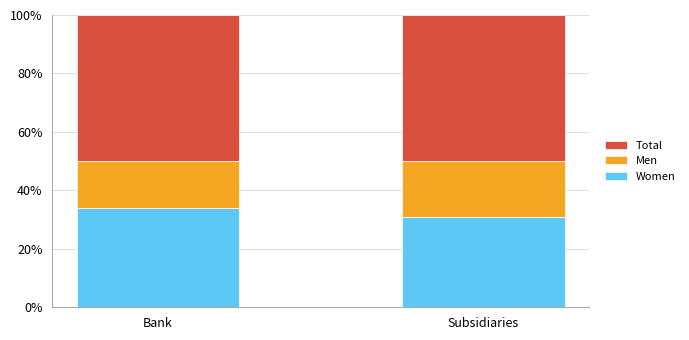

Does the chart contain stacked bars?

Yes